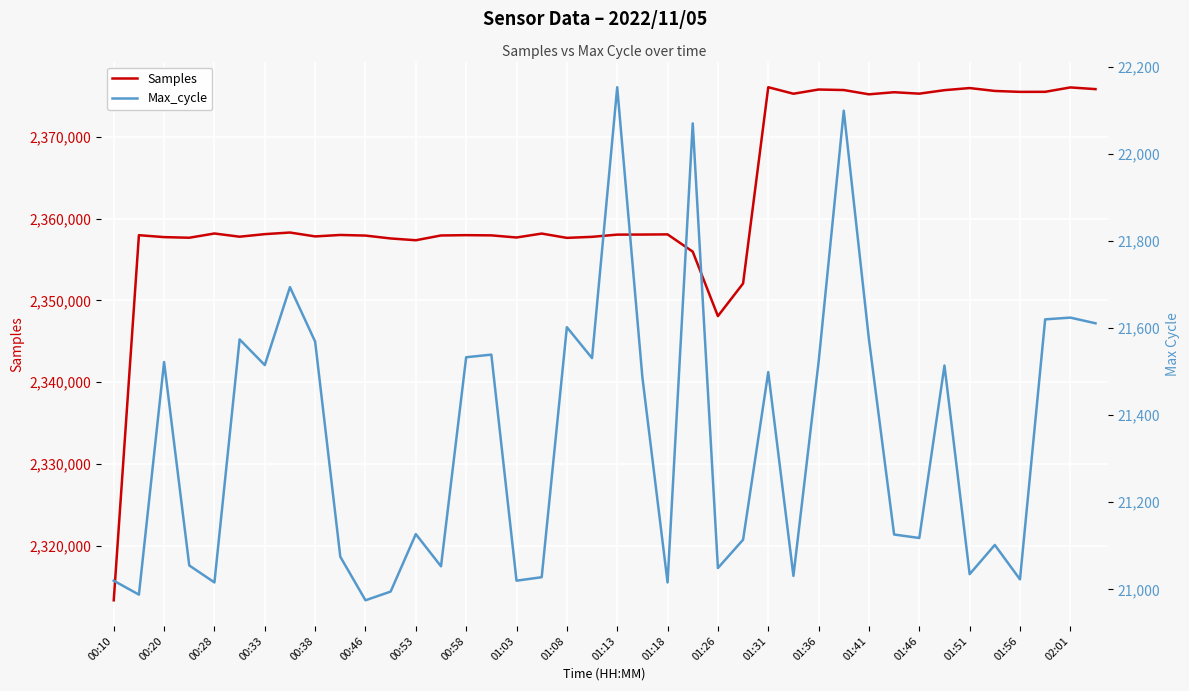

What is the minimum value for Samples?

2313326